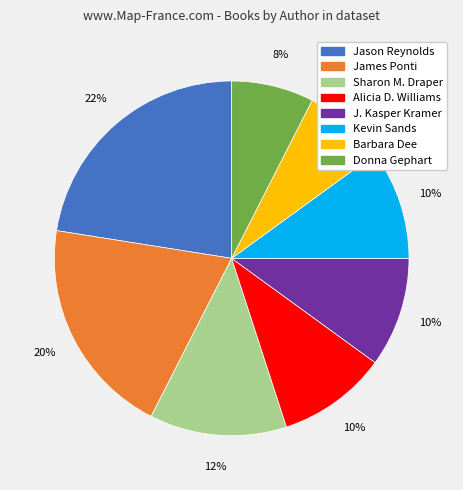

To the nearest percent, what is the difference between the Jason Reynolds and Kevin Sands slice percentages?

12%